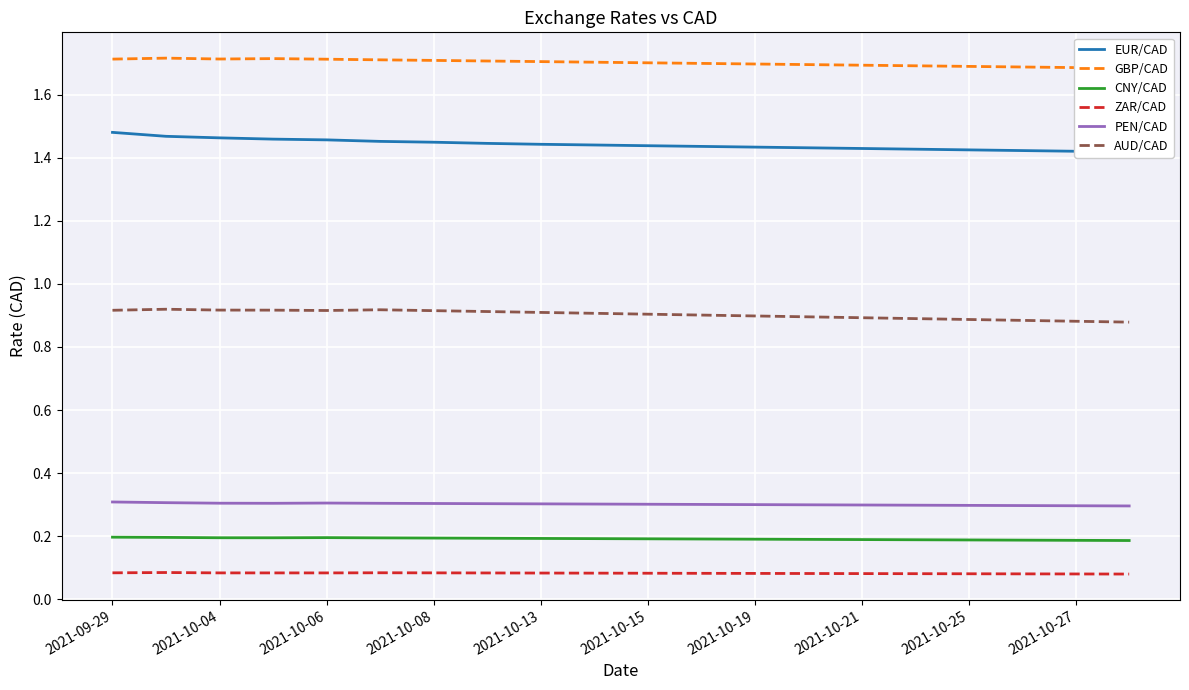

True or false: PEN/CAD and CNY/CAD intersect in this chart.

False